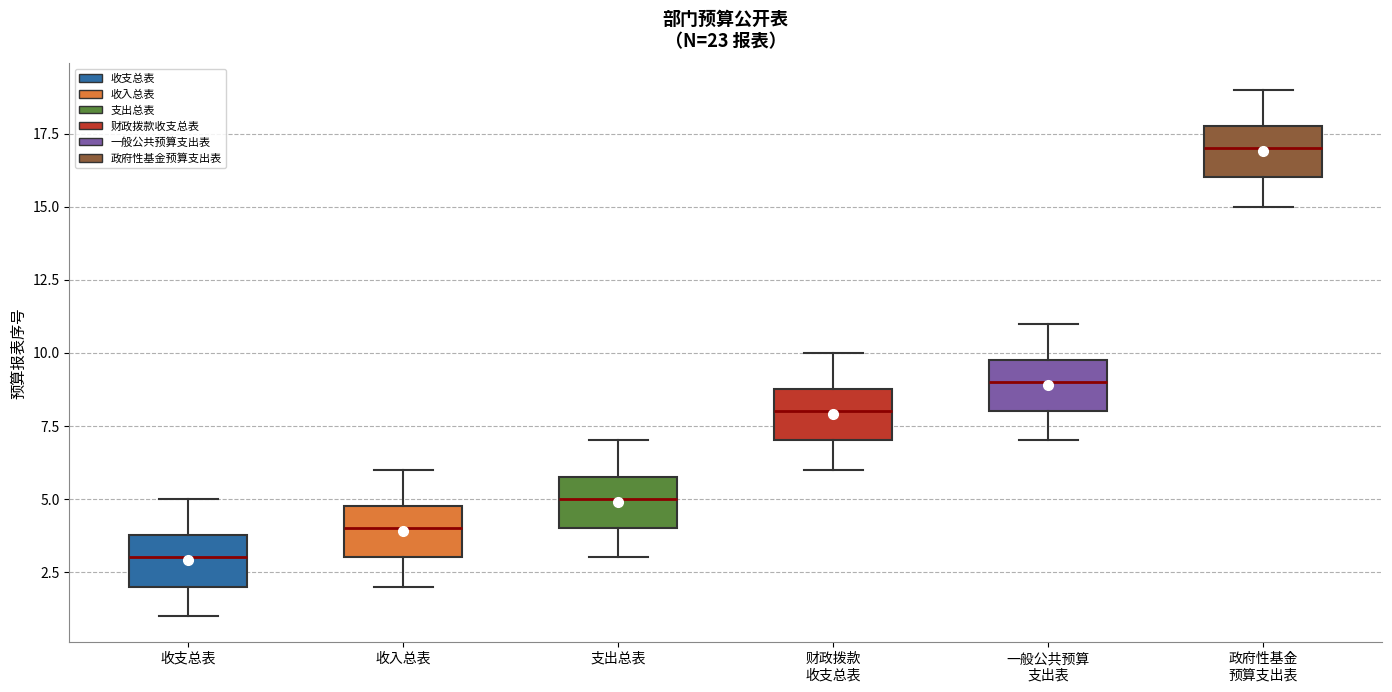

Reading left to right, transcribe this box plot: for each box, give where its median line is, the range the box spans, and where its two whiskers end, as read against the y-axis. The values are not printed on the chart, so give them approximately, as read against the axis.

收支总表: median 3, box 2 to 4, whiskers 1 to 5
收入总表: median 4, box 3 to 5, whiskers 2 to 6
支出总表: median 5, box 4 to 6, whiskers 3 to 7
财政拨款 收支总表: median 8, box 7 to 9, whiskers 6 to 10
一般公共预算 支出表: median 9, box 8 to 10, whiskers 7 to 11
政府性基金 预算支出表: median 17, box 16 to 18, whiskers 15 to 19